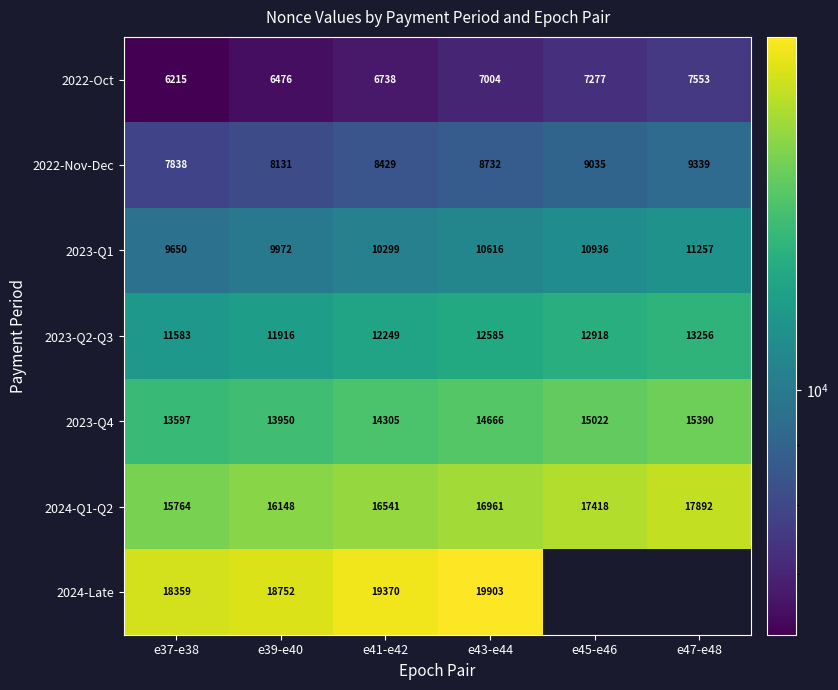

How many series are shown in this chart?

7